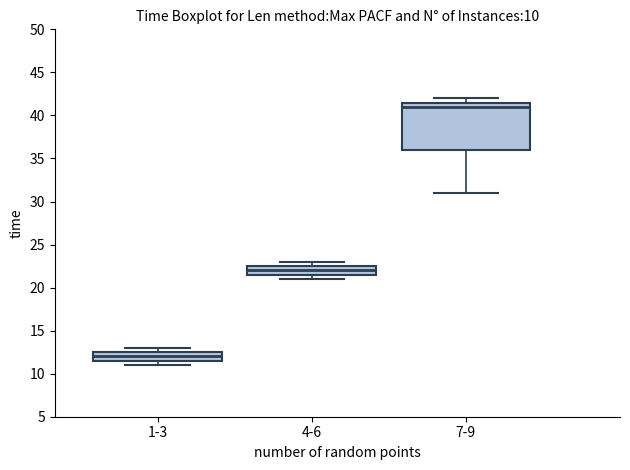

Which box is the tallest, from its lower edge to its upper edge?

7-9